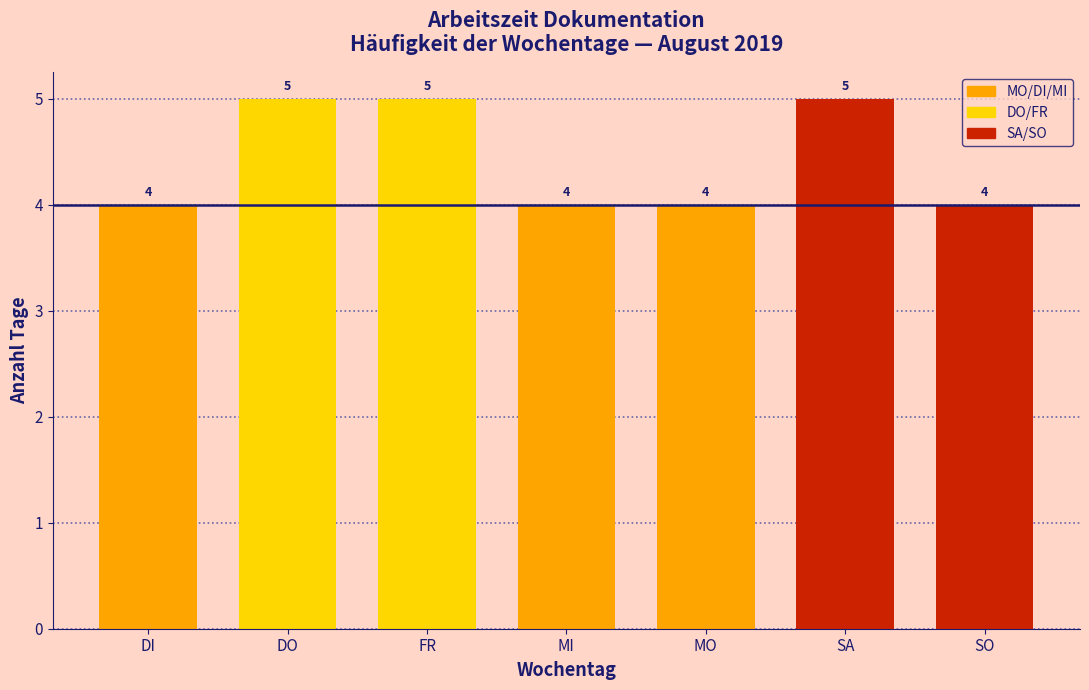

Reading right to left, what are all the values shown in this chart?

SO=4	SA=5	MO=4	MI=4	FR=5	DO=5	DI=4